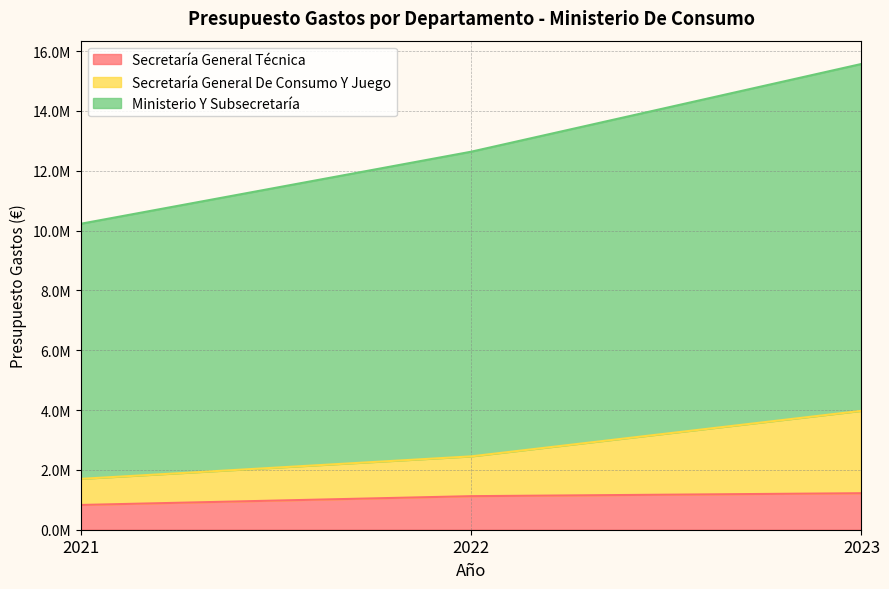

Is it true that Secretaría General Técnica equals 186299 at 2021?

False